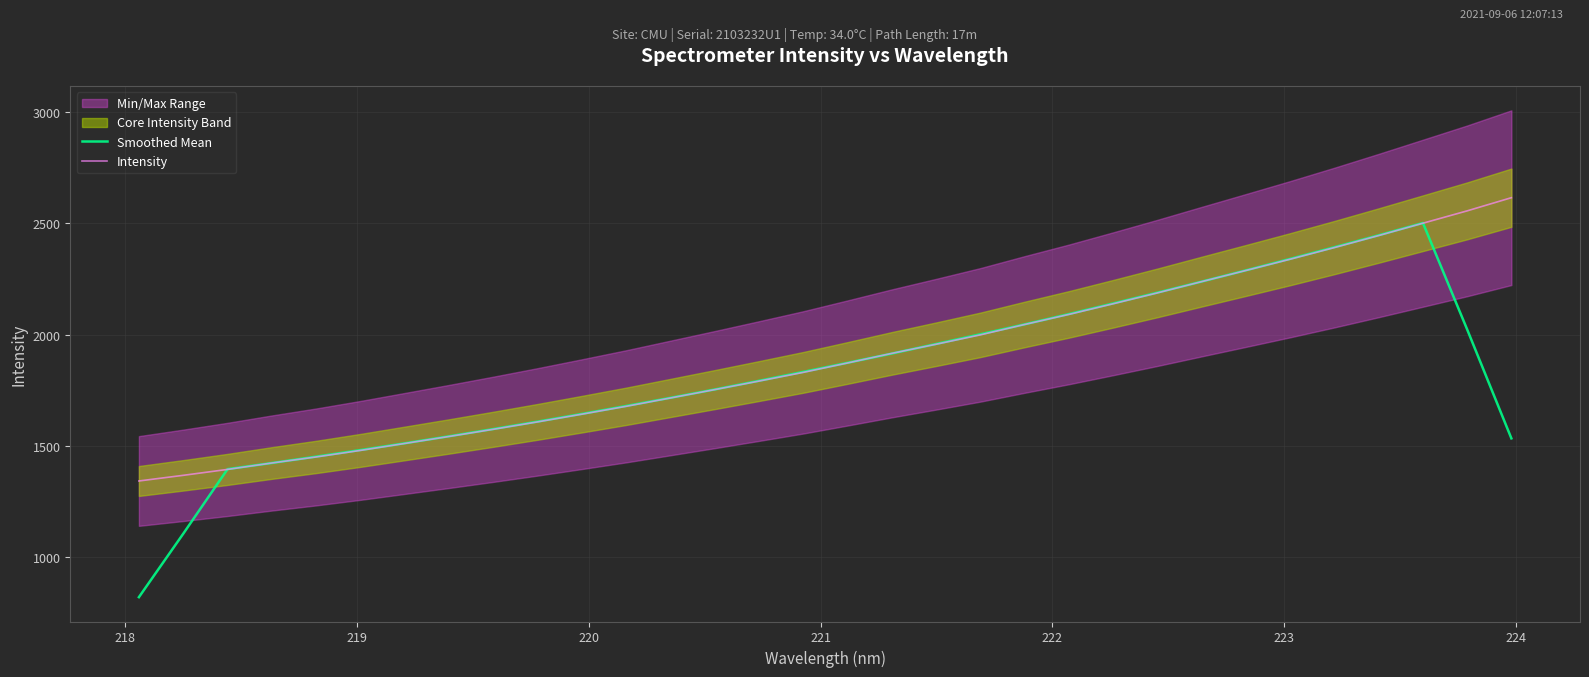

What is the value of the Intensity point at the 25th from the left?

2237.5